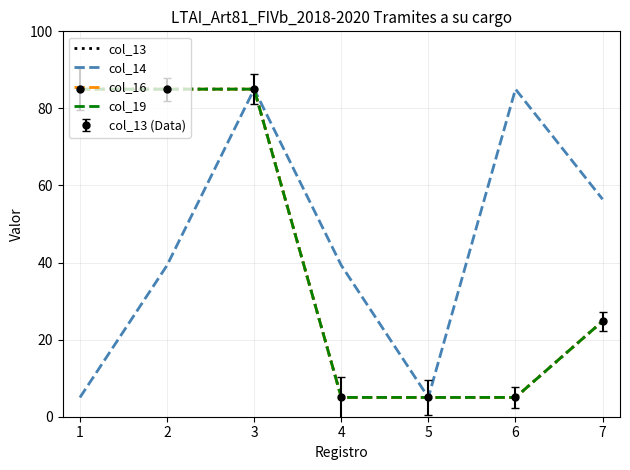

What are all the series names shown in the legend?

col_13, col_14, col_16, col_19